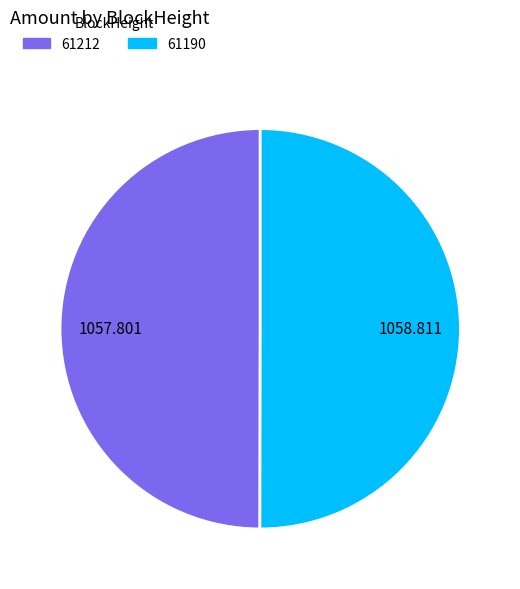

True or false: 61212 accounts for 50% of the total.

True